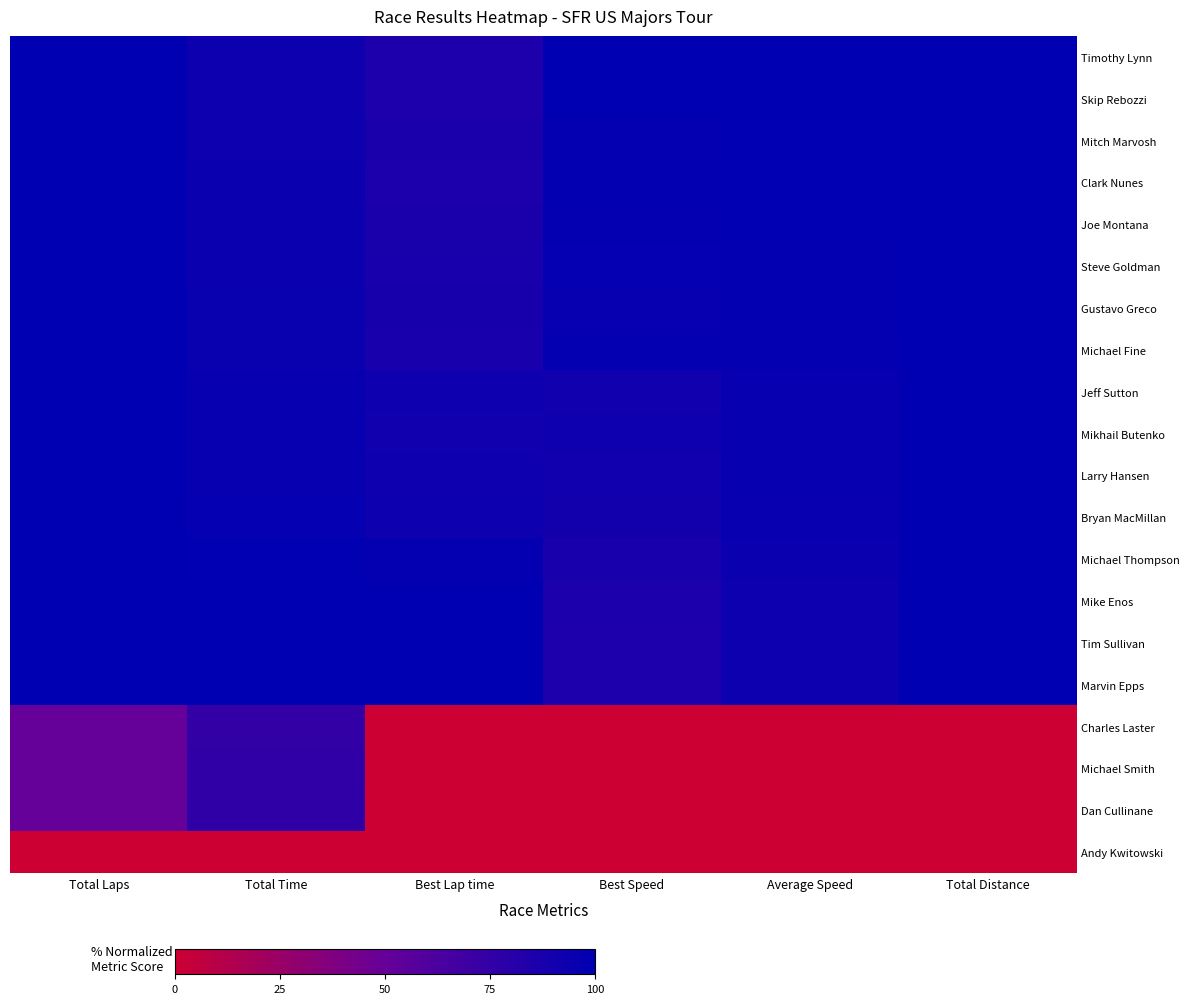

Between Best Lap time and Total Time, which is larger?

Total Time